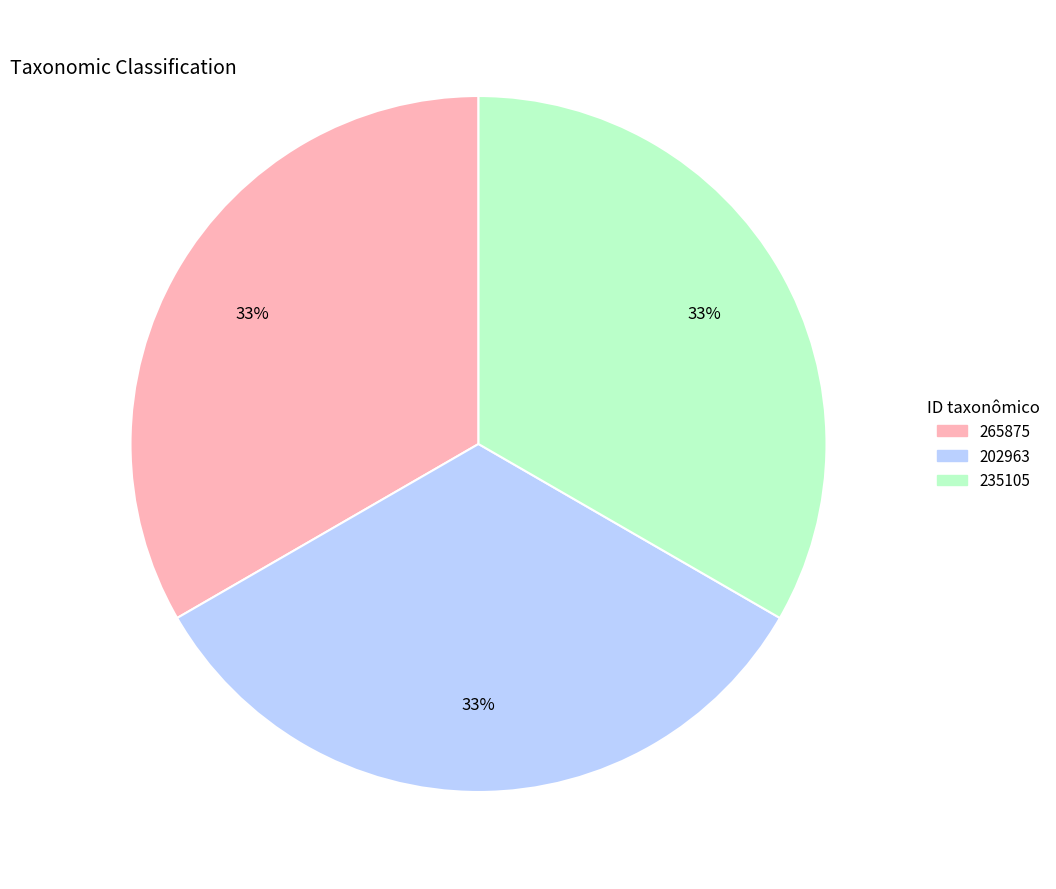

To the nearest percent, what portion does 265875 represent?

33%